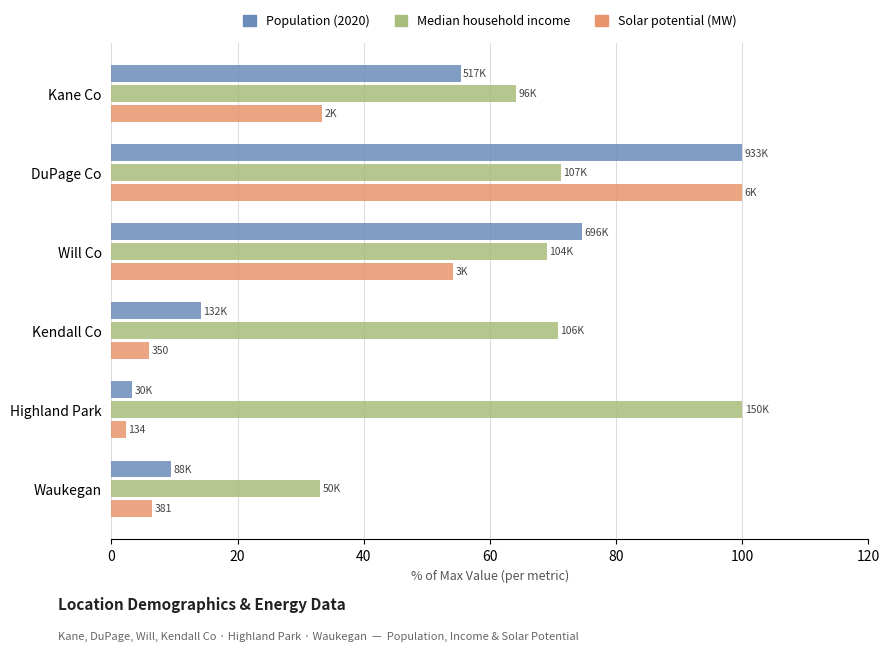

What is the sum of the Median household income values at Waukegan and Kane Co?

97.3